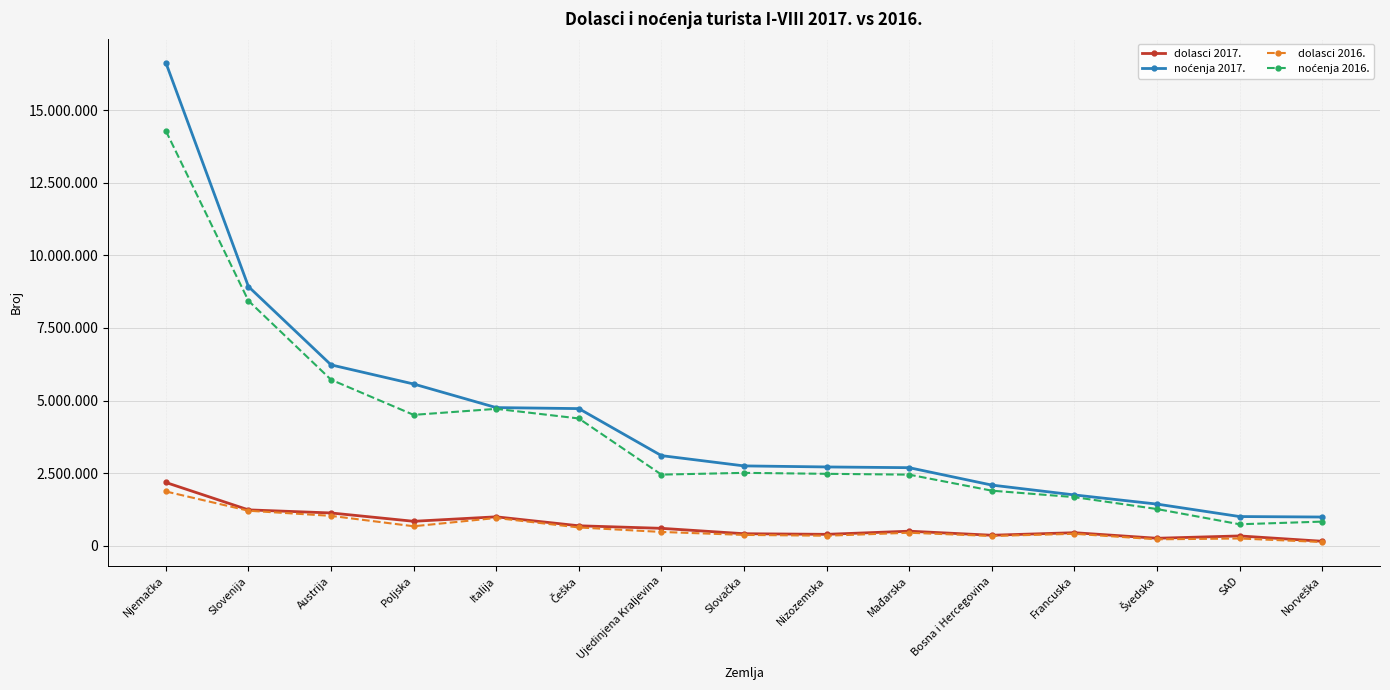

Does the chart have visible grid lines?

Yes